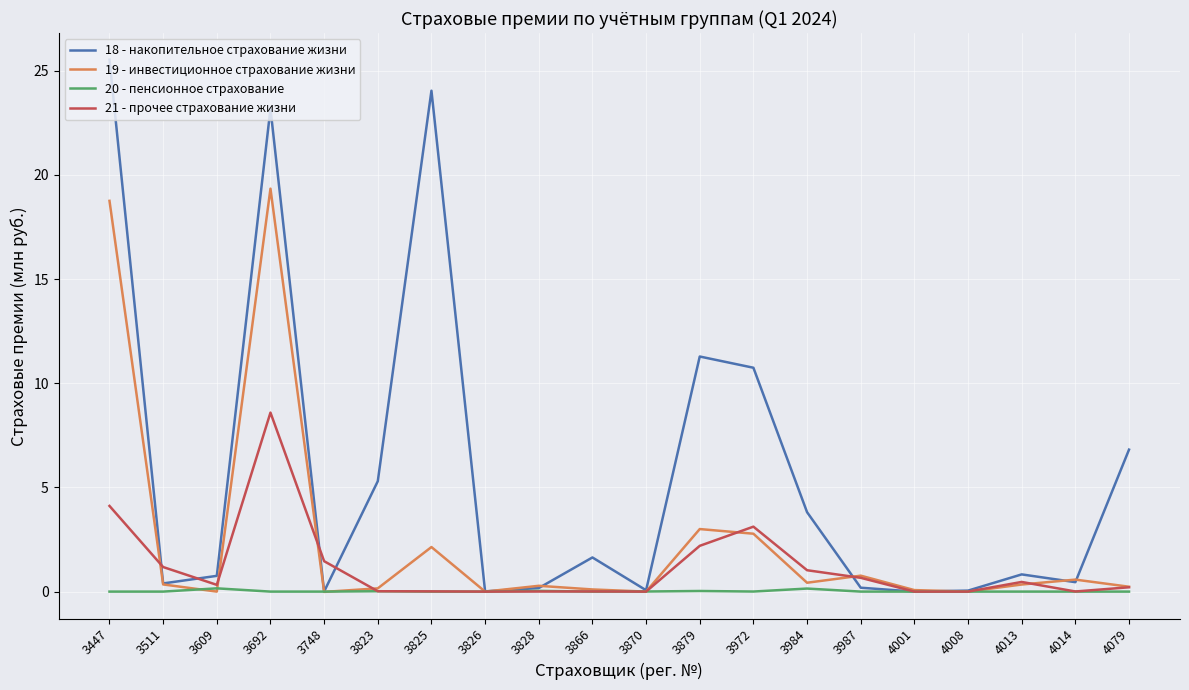

Is it true that 21 - прочее страхование жизни equals 14.3 at 3692?

False